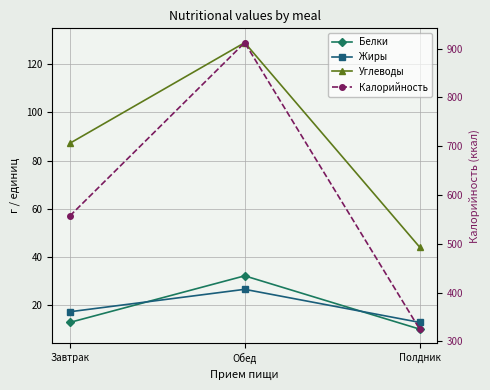

List the series in order of their peak value, highest first.

Калорийность, Углеводы, Белки, Жиры